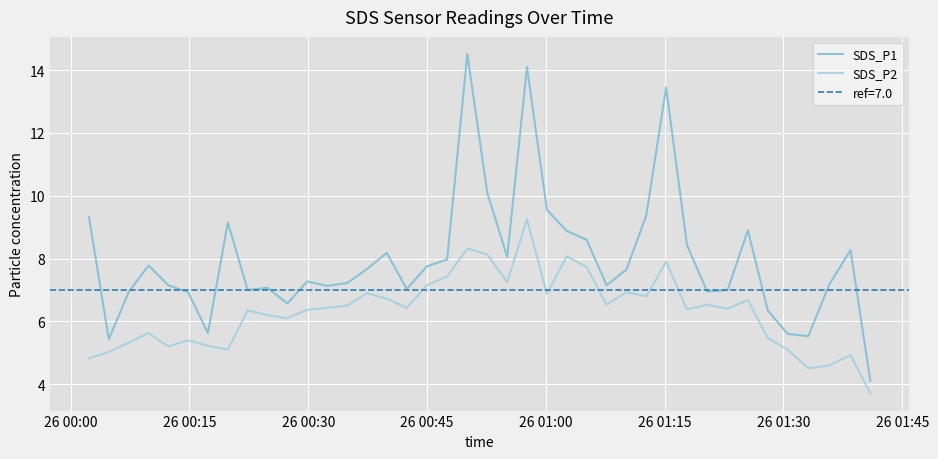

What is the difference between the maximum and second lowest values in the SDS_P1 series?

9.1